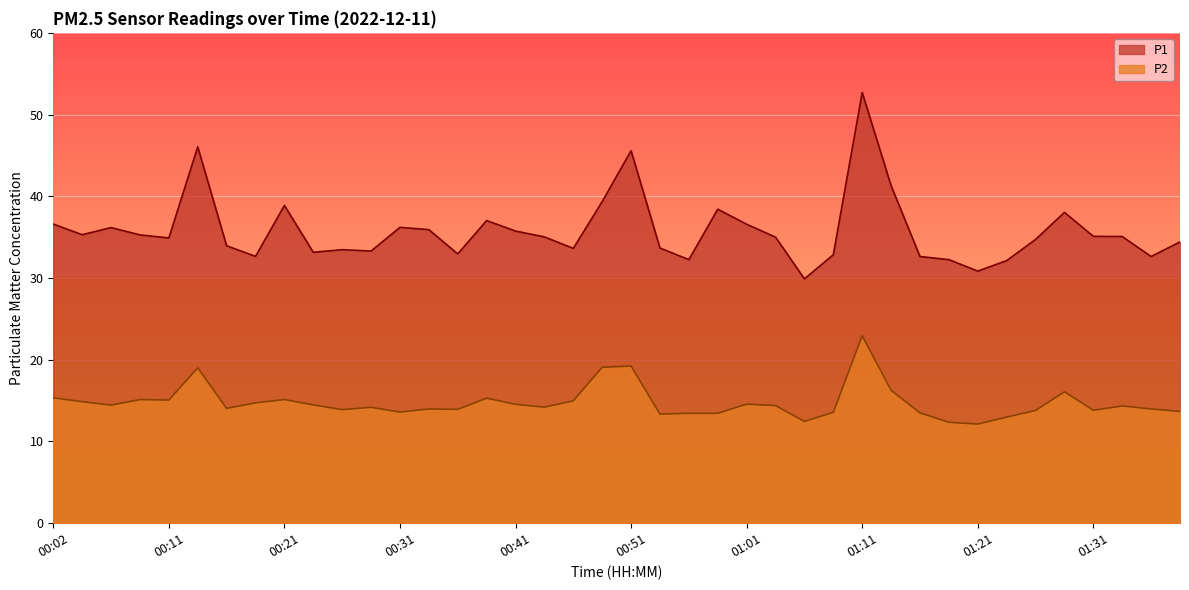

What is the value of the P1 point at the 15th from the left?

33.0